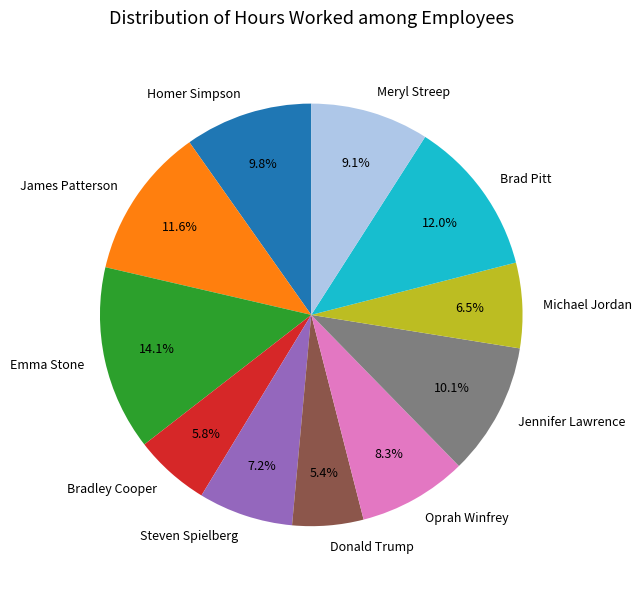

Is there any slice that represents more than half of the pie?

No